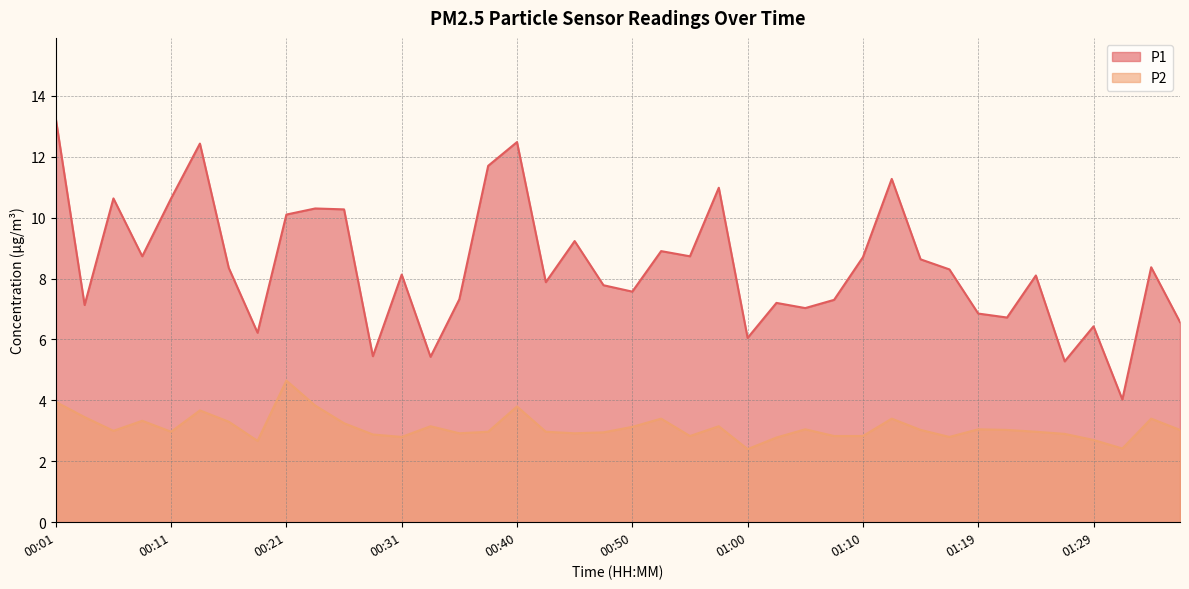

True or false: P2 has a value of 2.8 at 01:07.

True